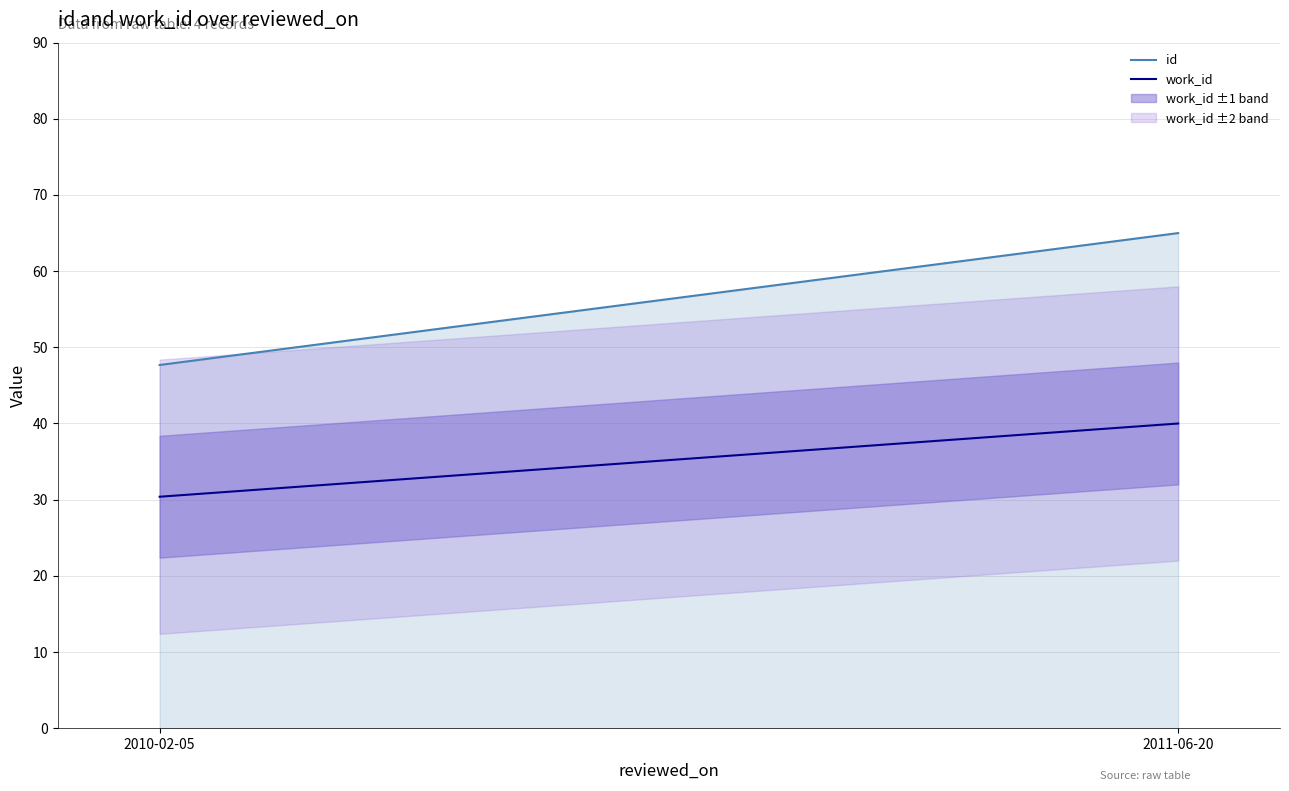

Is it true that work_id equals 51.1 at 2010-02-05?

False